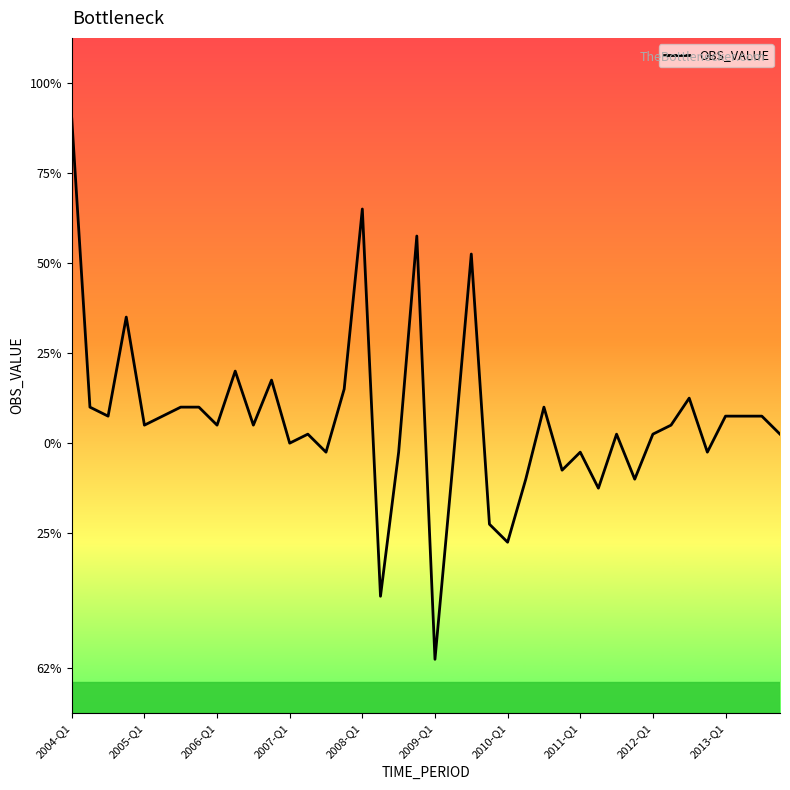

Is this an area chart (filled region under the line)?

No